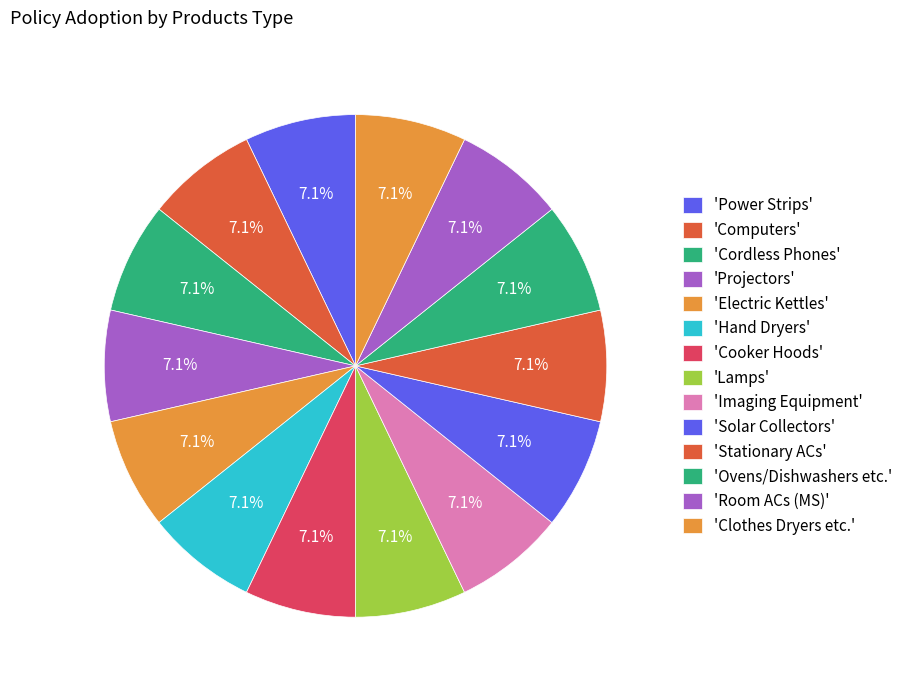

How many segments does this pie chart have?

14